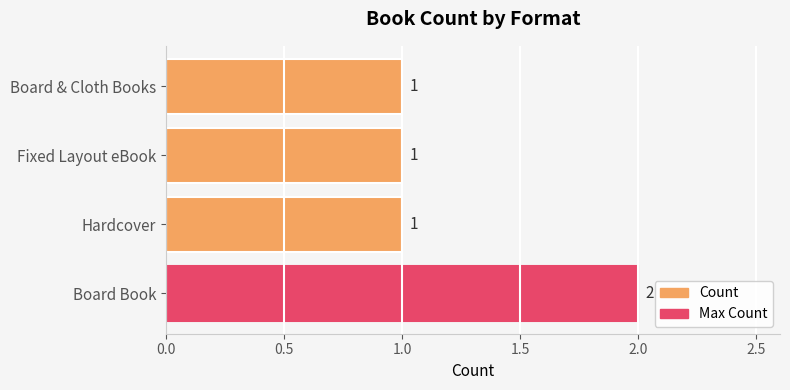

Reading bottom to top, extract all data points from this chart.

Board Book=2	Hardcover=1	Fixed Layout eBook=1	Board & Cloth Books=1